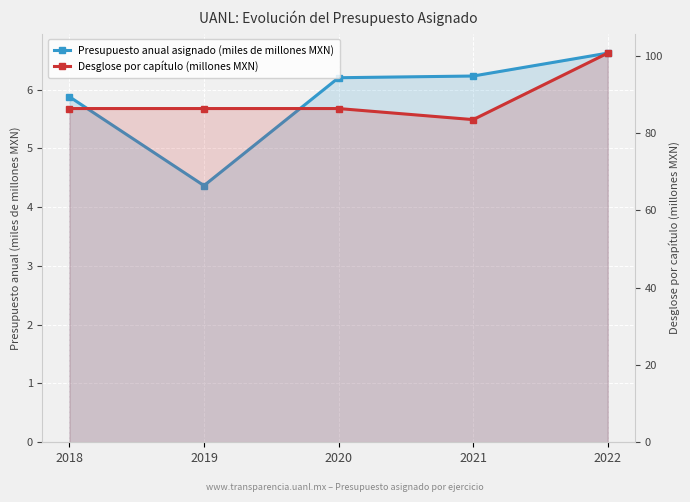

What is the total value across all series at 2019?

90.7